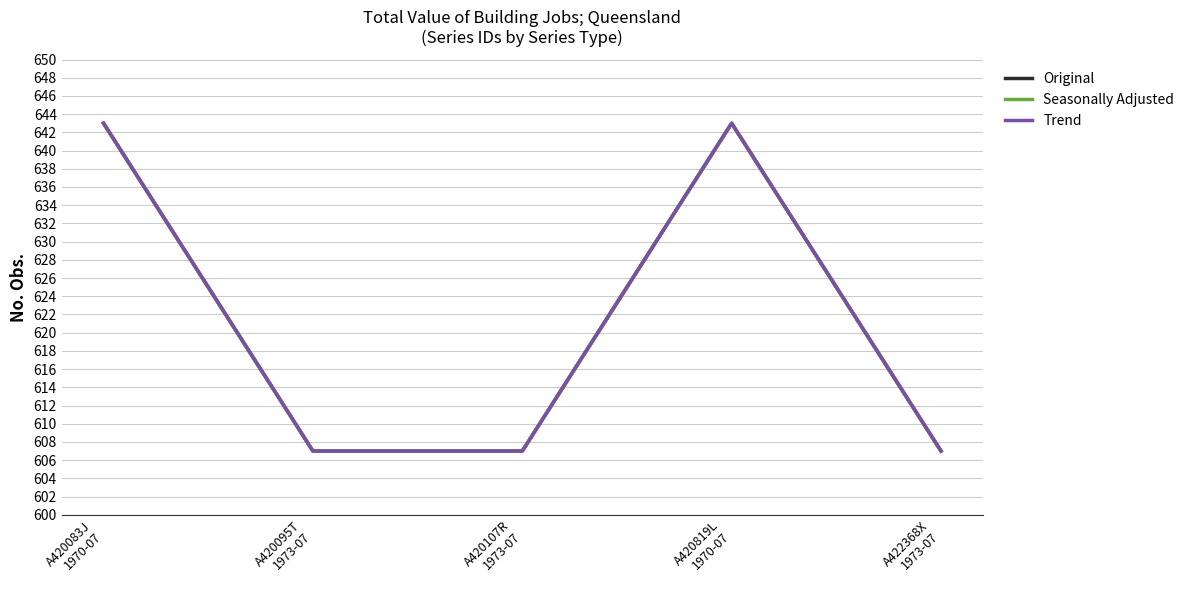

Rank the series at A420095T
1973-07 from highest to lowest value.

Original, Seasonally Adjusted, Trend